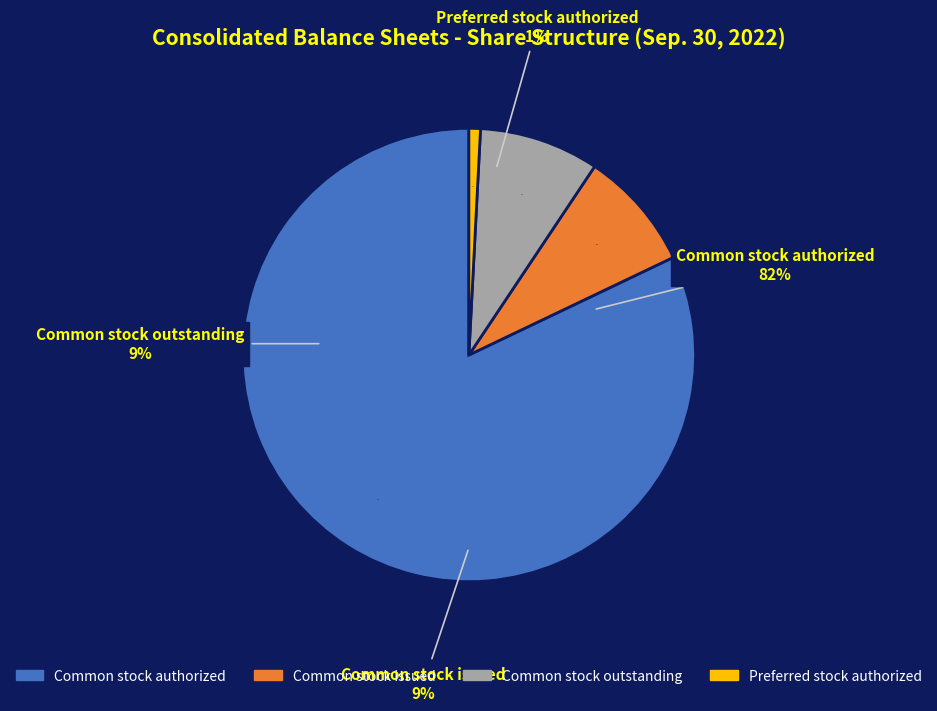

Between Preferred stock, shares authorized and Common stock, shares outstanding, which is larger?

Common stock, shares outstanding